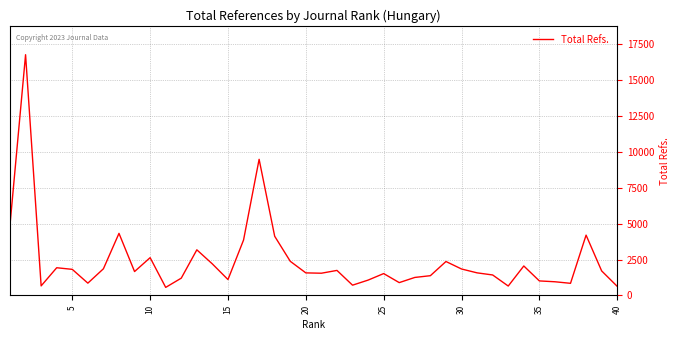

What is the greatest value displayed?

16756